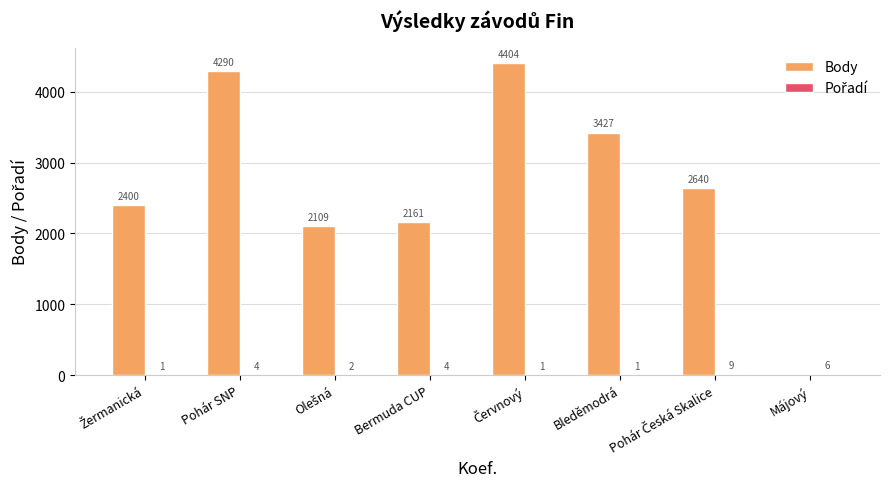

Is it true that Body equals 3427 at Bleděmodrá?

True